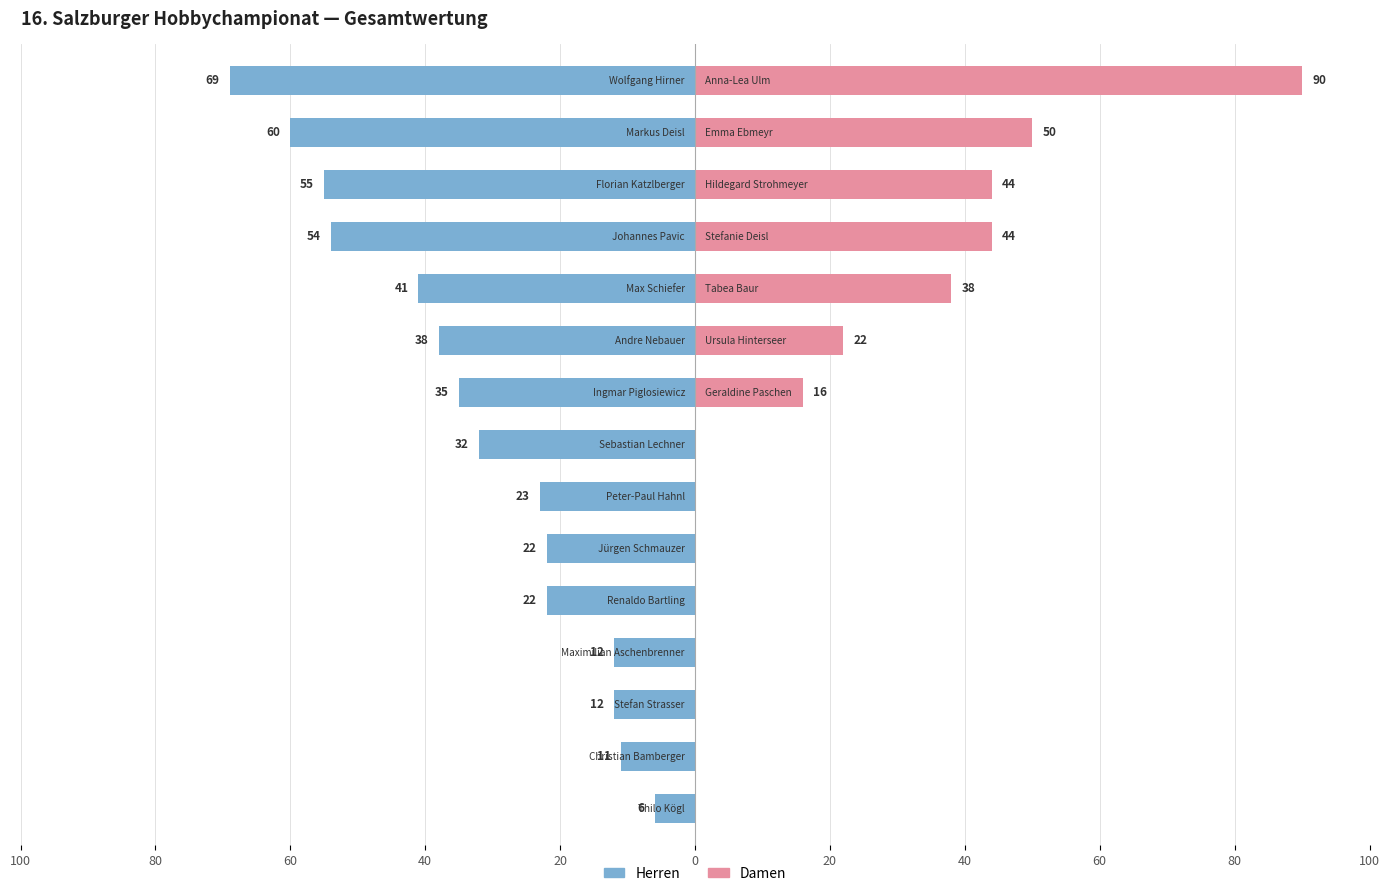

How many positive values does the Damen series have?

7